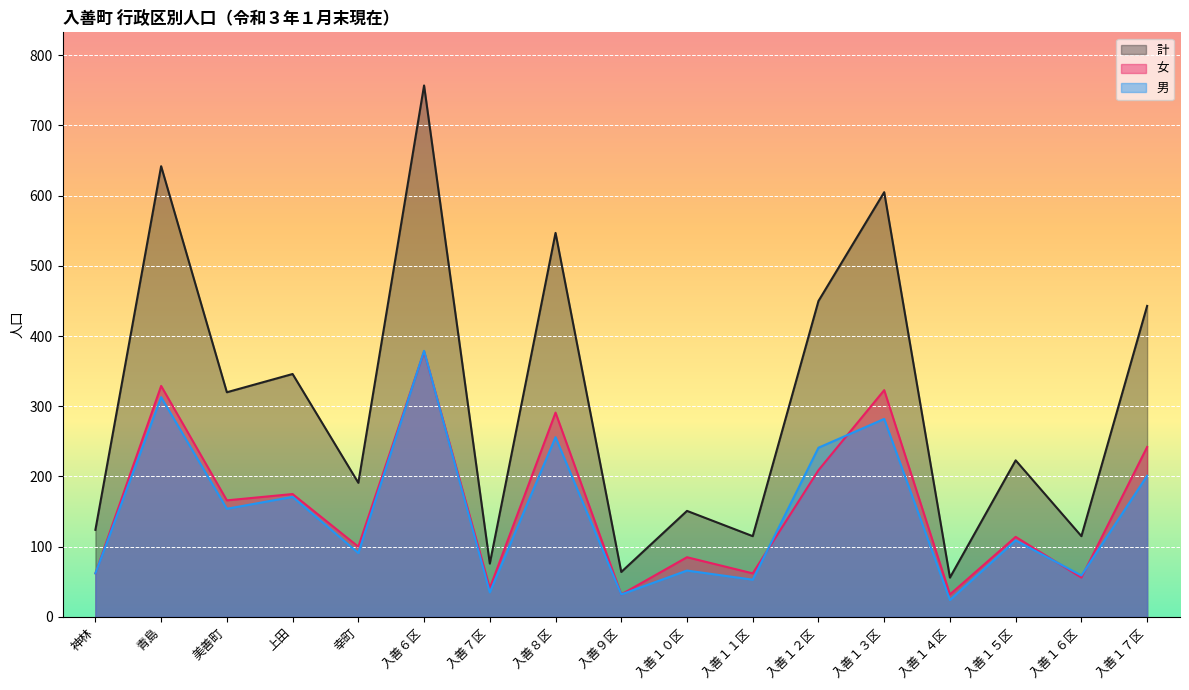

Where is 女 nearest to the value 205?

入善１２区